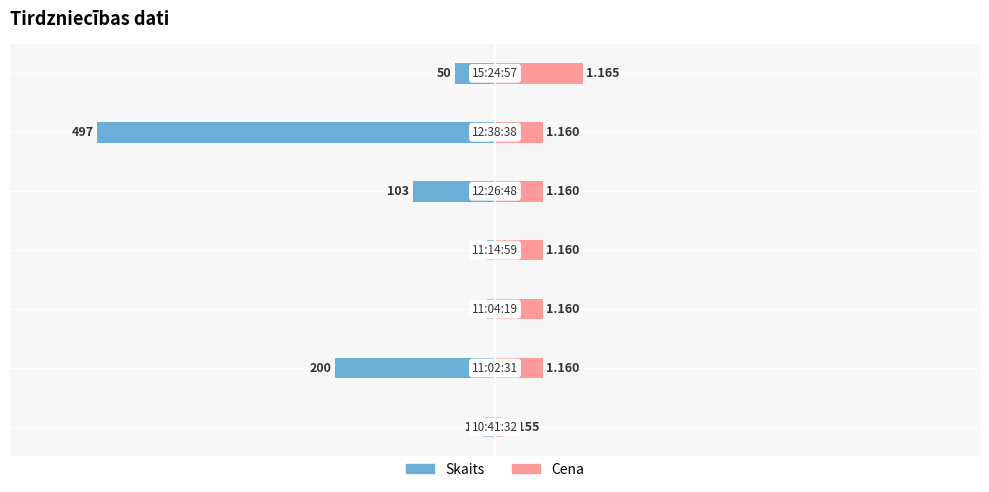

What is the difference between the second highest and minimum values in the Cena (×10k offset) series?

50.0